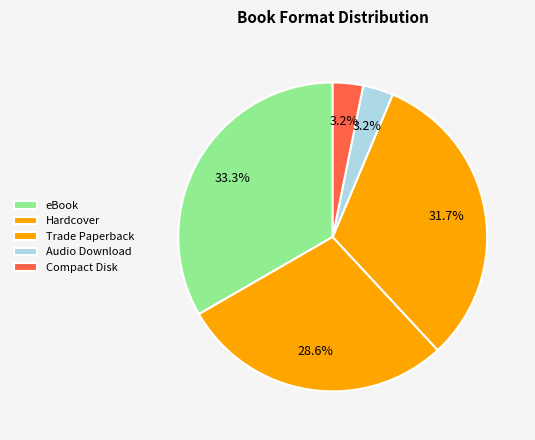

How many slices are in this pie chart?

5